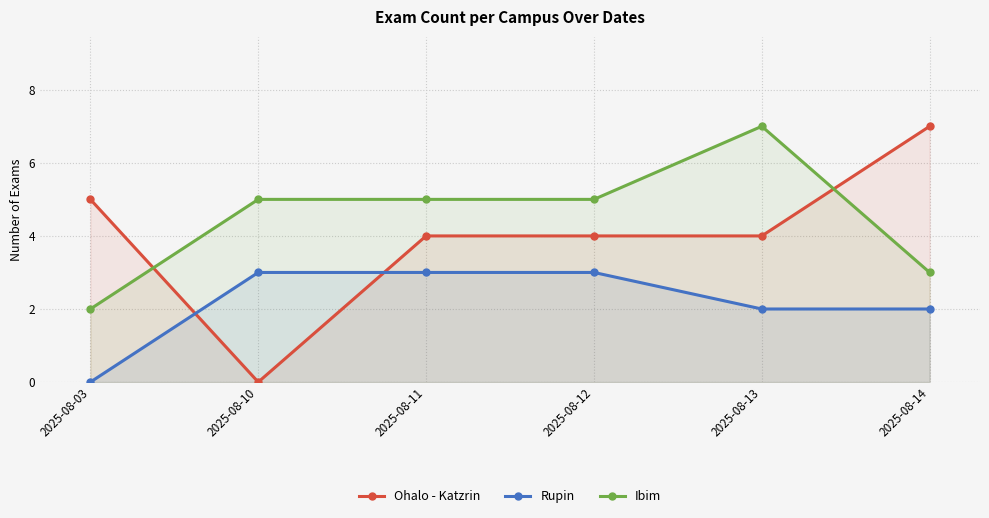

At which category is the sum across all series the highest?

2025-08-13